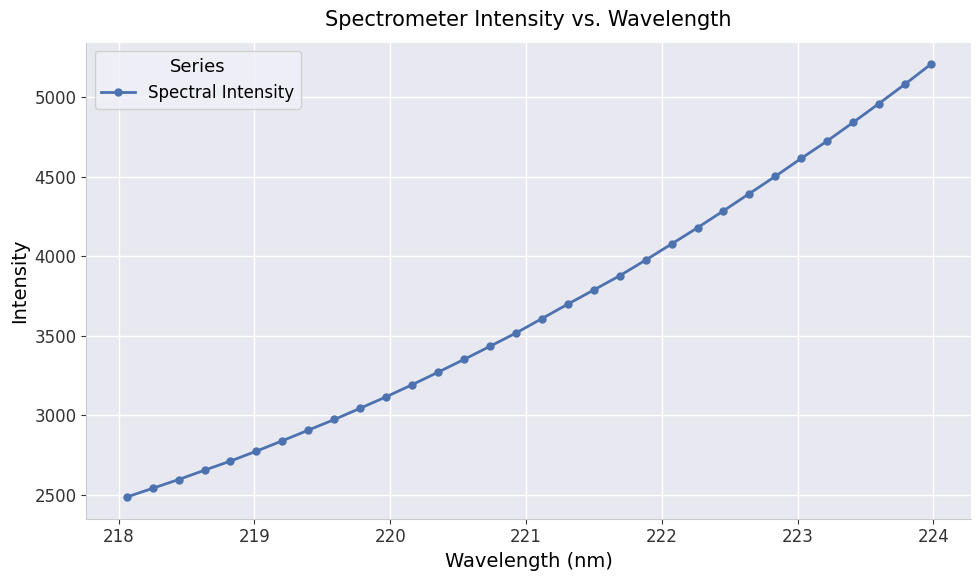

What is the value of the 21st point from the left?

3975.3